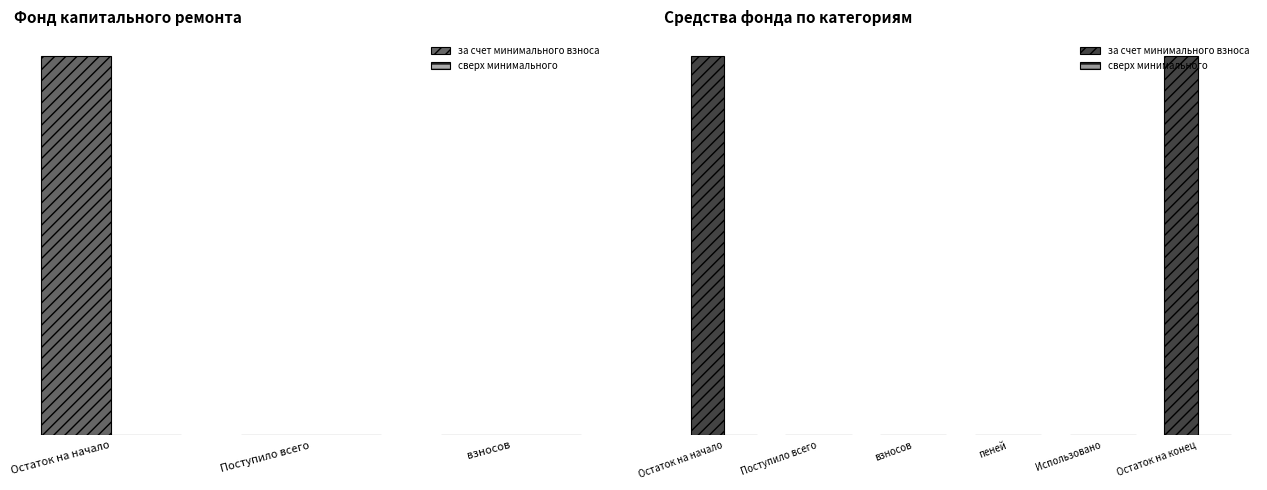

Is the value of за счет минимального взноса at Использовано greater than the value of сверх минимального at Остаток на начало?

No